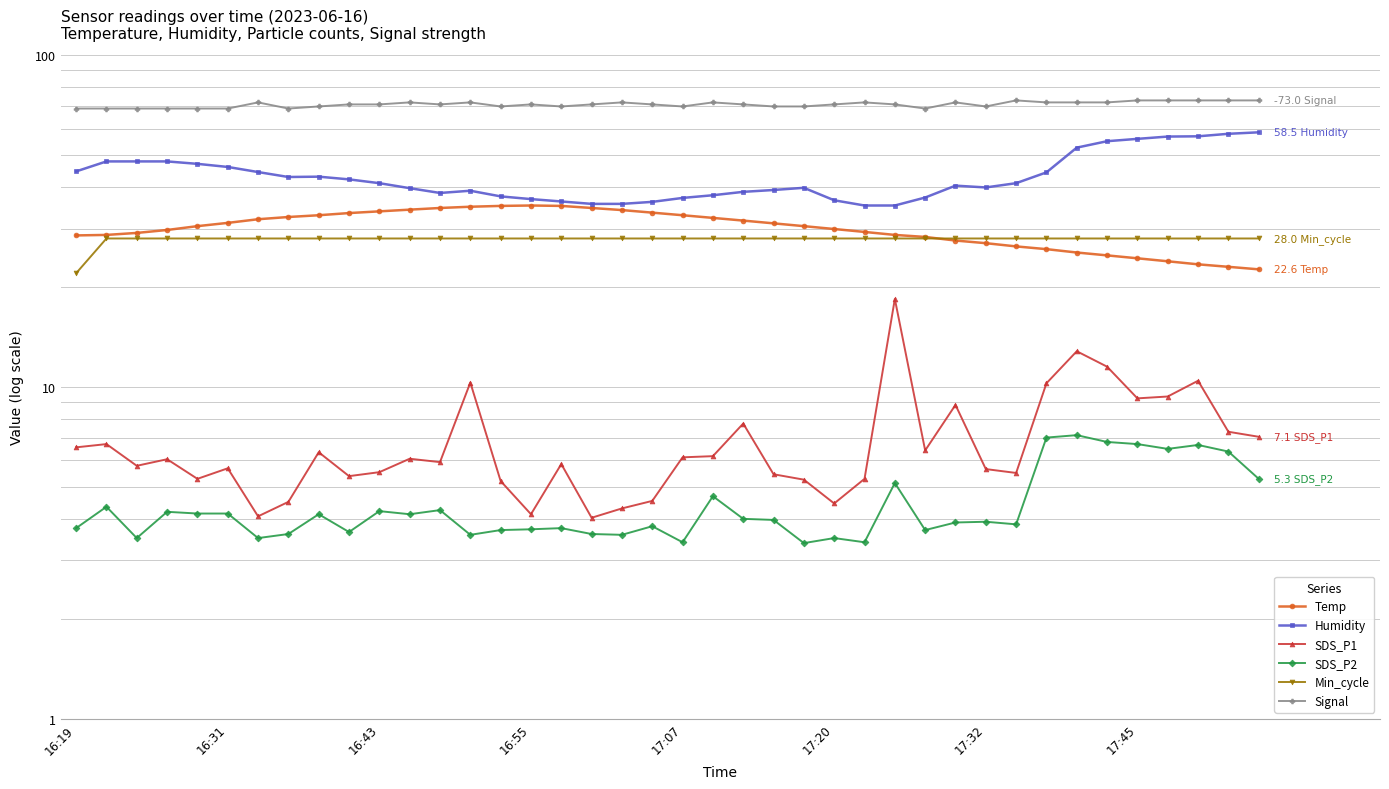

How many values in the Temp series exceed 30?

21